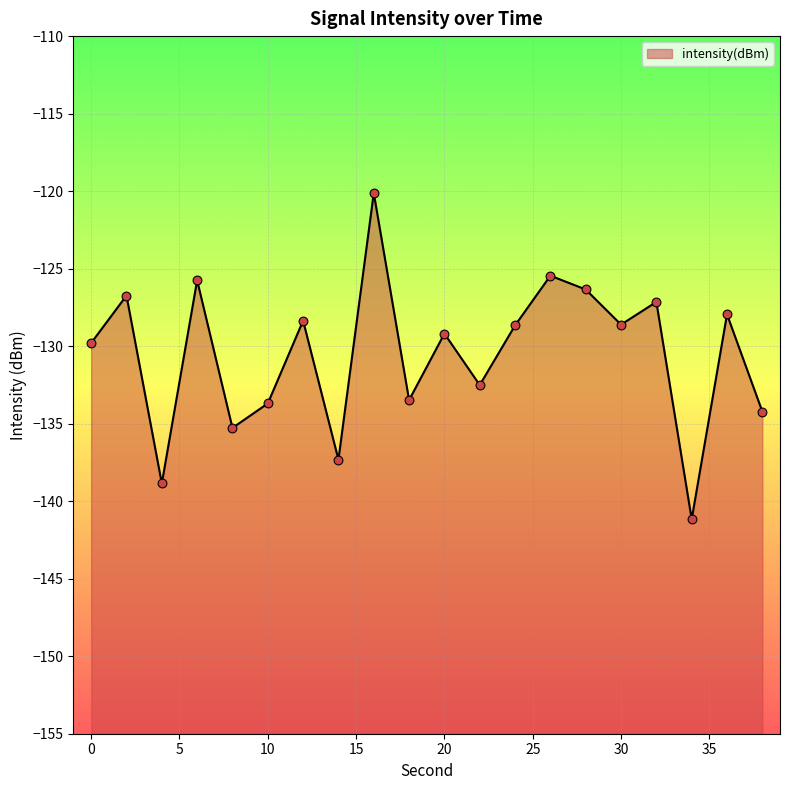

Between 26 and 0, which is larger?

26